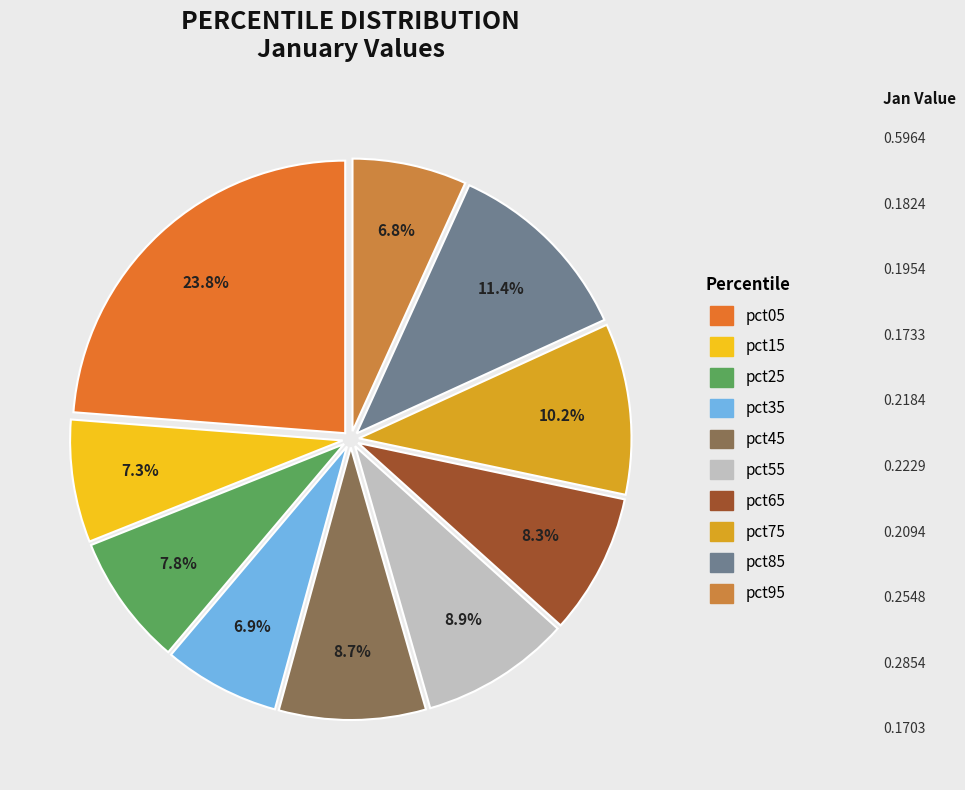

Is the sum of pct65 and pct95 greater than half?

No